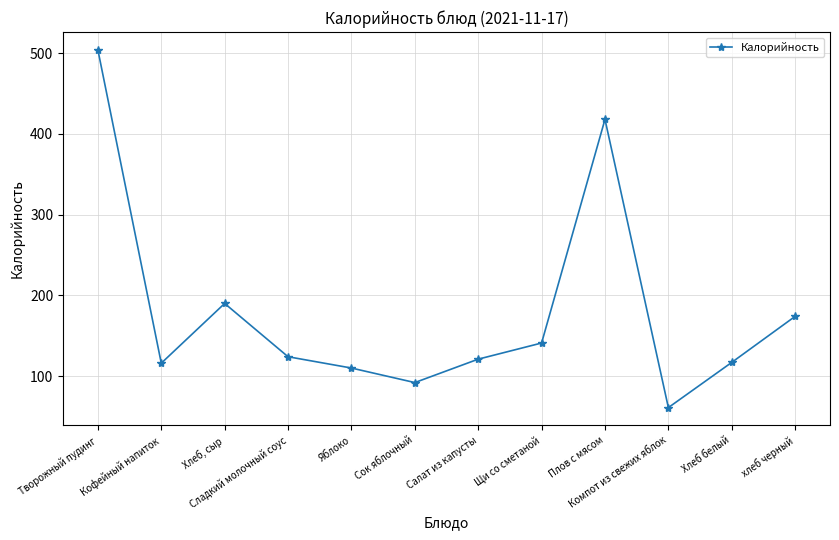

The value at Плов с мясом is 418. True or false?

True